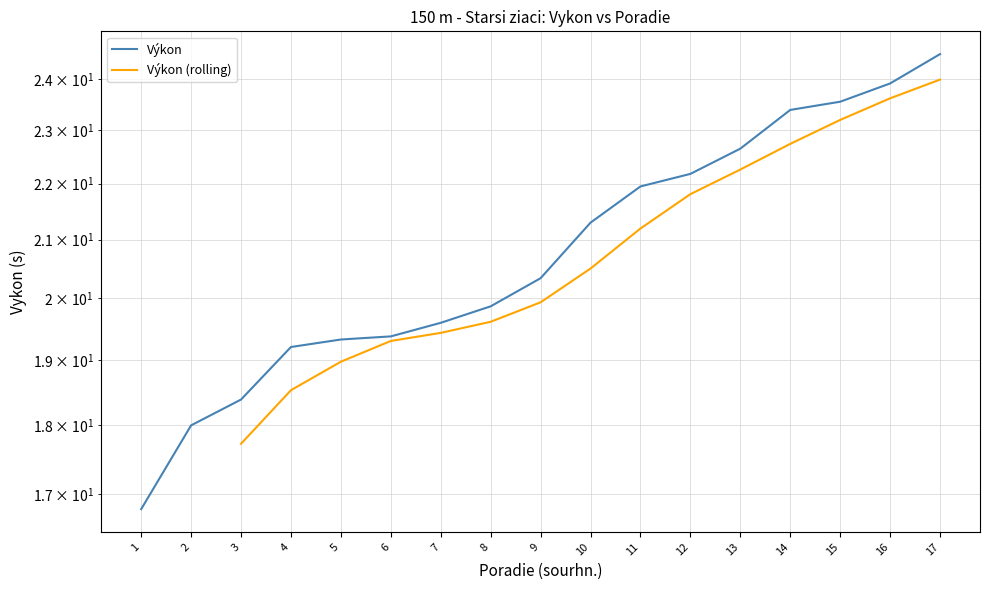

At which label does the data first exceed 20?

9